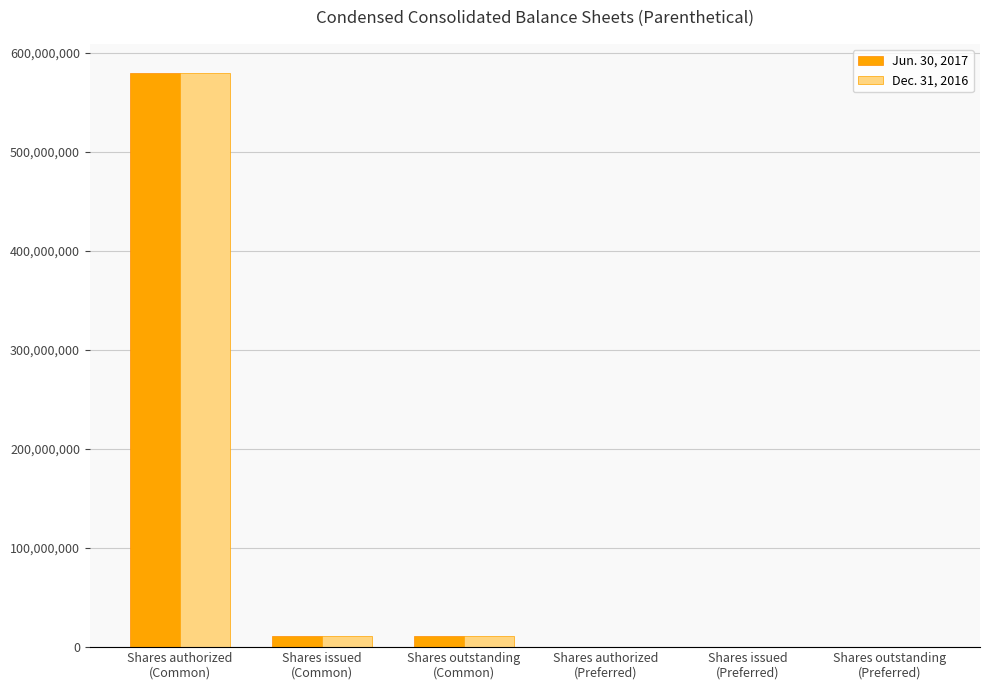

Reading left to right, transcribe all the data shown in this chart.

Jun. 30, 2017: Shares authorized
(Common)=580000000	Shares issued
(Common)=11546503	Shares outstanding
(Common)=11546503	Shares authorized
(Preferred)=1000	Shares issued
(Preferred)=1000	Shares outstanding
(Preferred)=1000
Dec. 31, 2016: Shares authorized
(Common)=580000000	Shares issued
(Common)=11531615	Shares outstanding
(Common)=11531615	Shares authorized
(Preferred)=1000	Shares issued
(Preferred)=1000	Shares outstanding
(Preferred)=1000